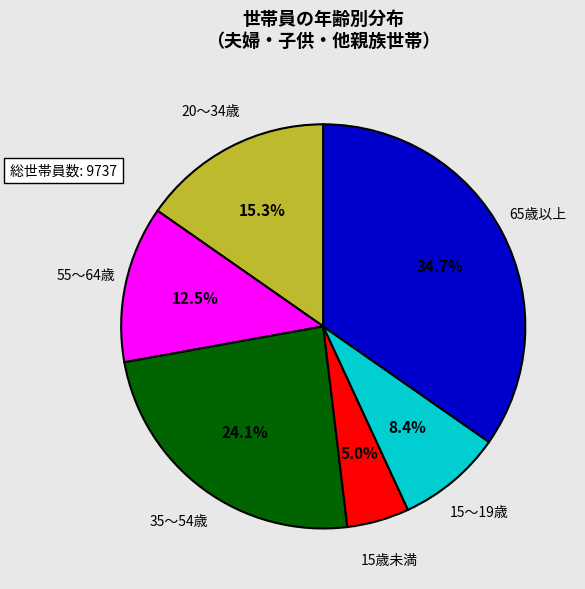

Does any single category account for the majority?

No